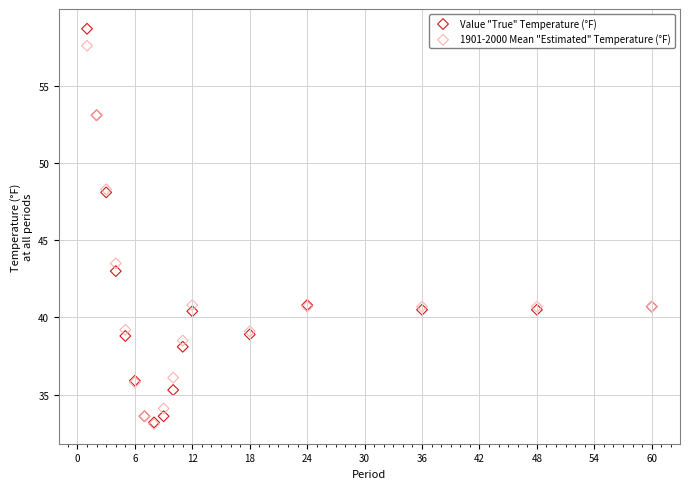

In the Value "True" Temperature (°F) series, what Y value is closest to 45?

43.0